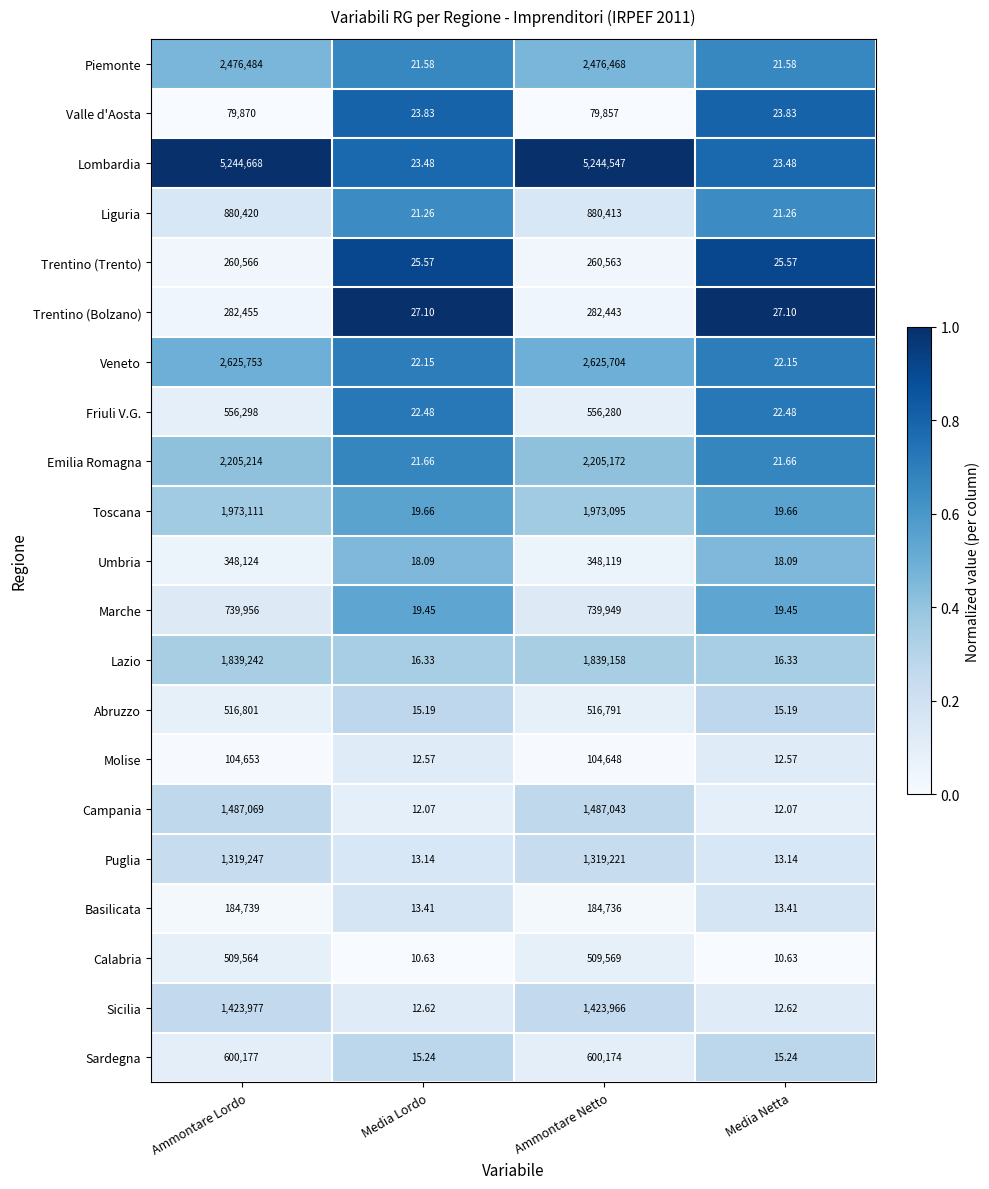

At which label does Trentino (Bolzano) reach its peak?

Ammontare Lordo